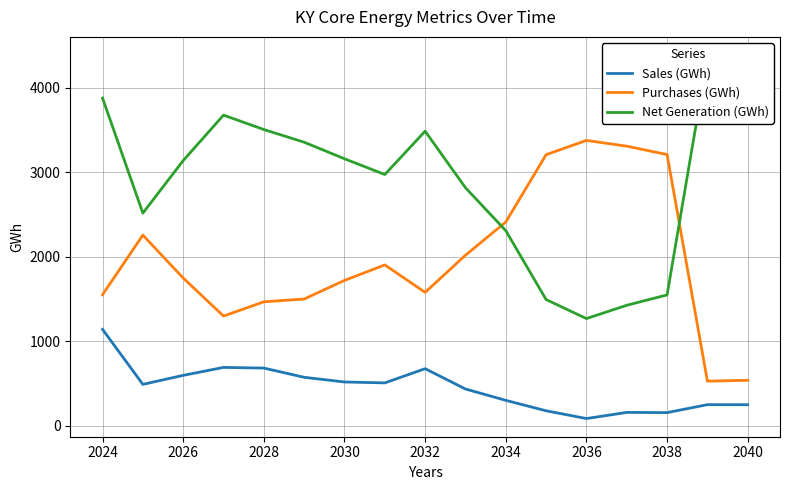

The Sales (GWh) series shows 85.3 at 2036. True or false?

True